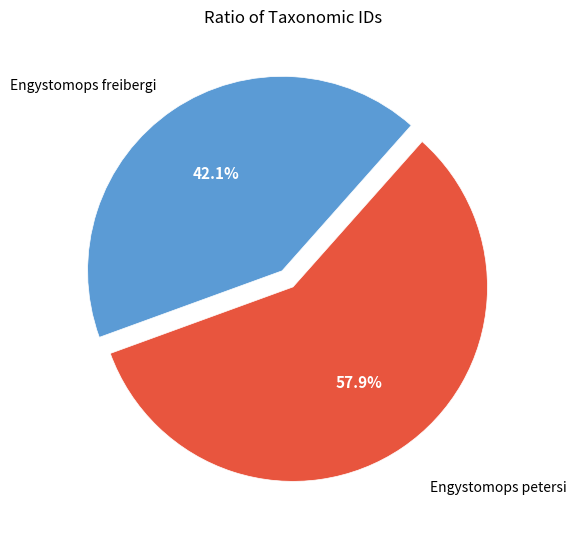

Does any single category account for the majority?

Yes